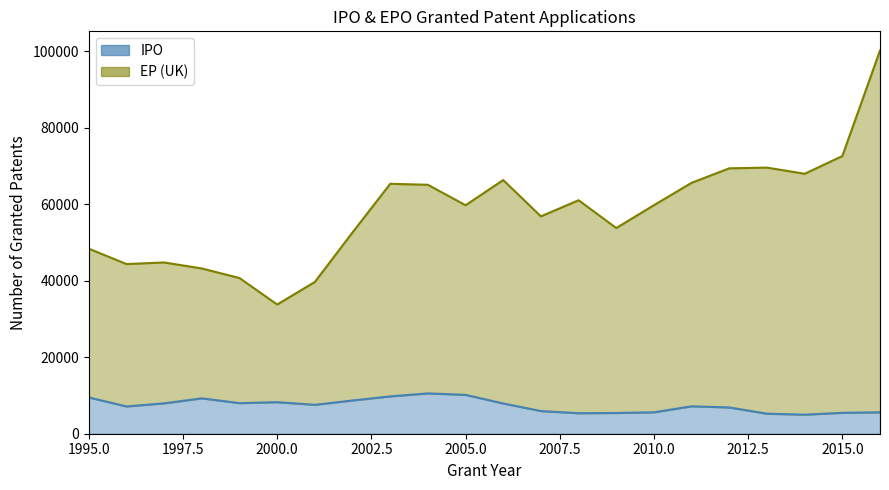

What are all the series names shown in the legend?

IPO, EP (UK)